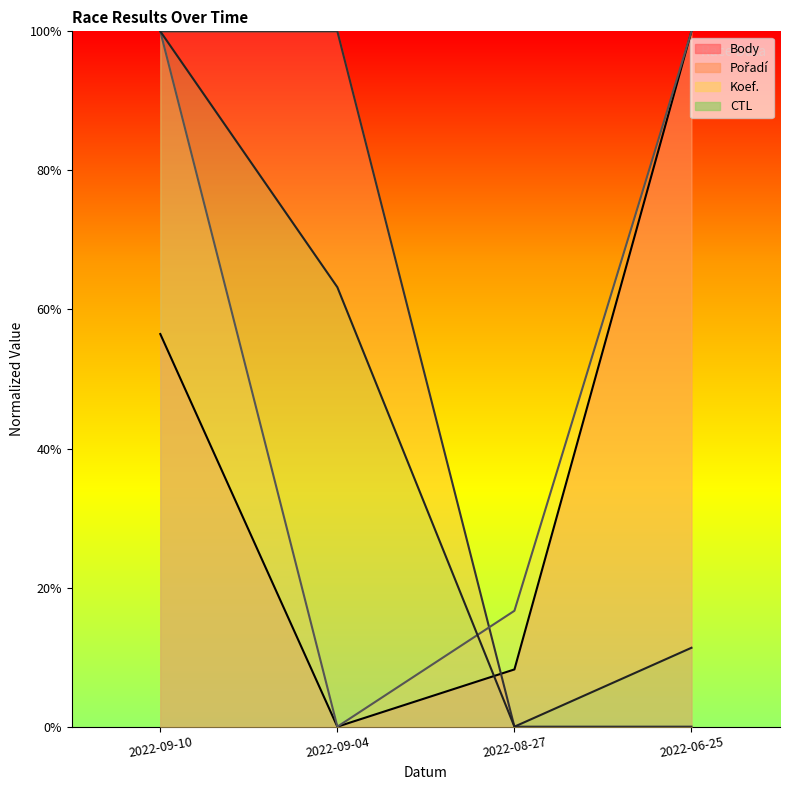

Reading right to left, transcribe all the data shown in this chart.

Body: 1.0	0.1	0.0	0.6
CTL: 0.1	0.0	0.6	1.0
Koef.: 1.0	0.2	0.0	1.0
Pořadí: 0.0	0.0	1.0	1.0